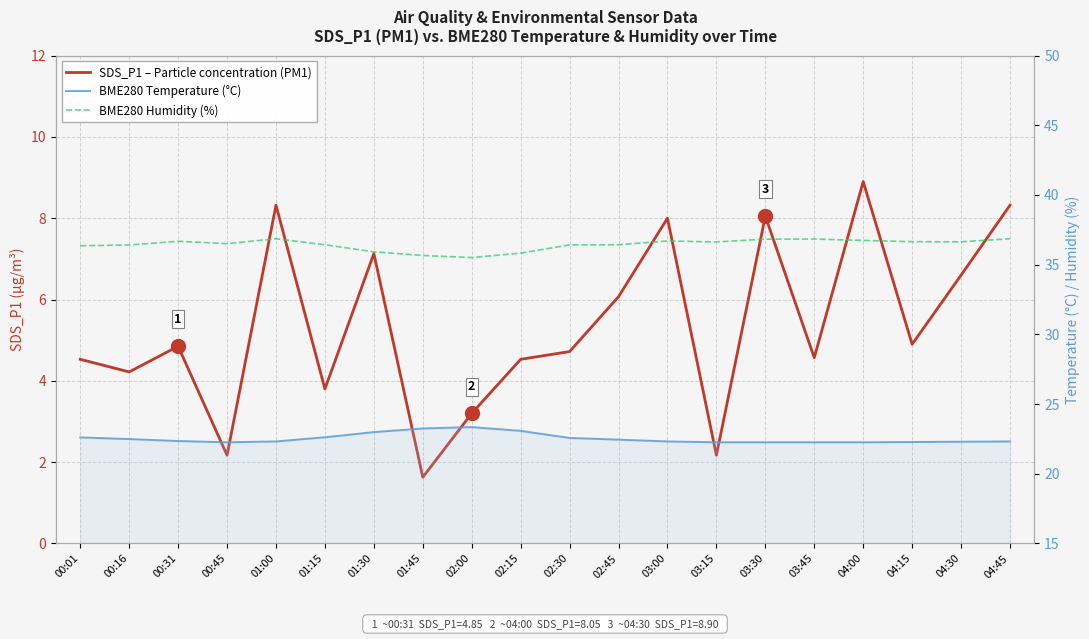

What are all the series names shown in the legend?

SDS_P1 – Particle concentration (PM1), BME280 Temperature (°C), BME280 Humidity (%)